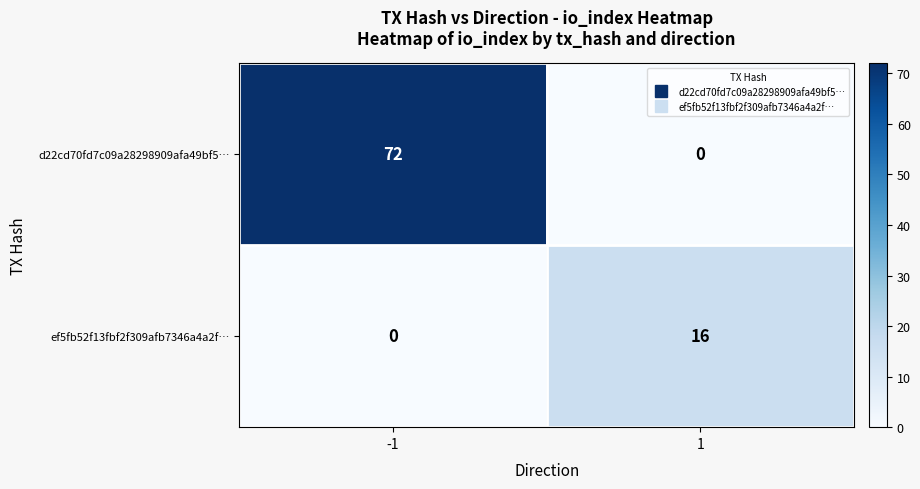

Is the value of ef5fb52f13fbf2f309afb7346a4a2f… at -1 greater than the value of d22cd70fd7c09a28298909afa49bf5… at -1?

No